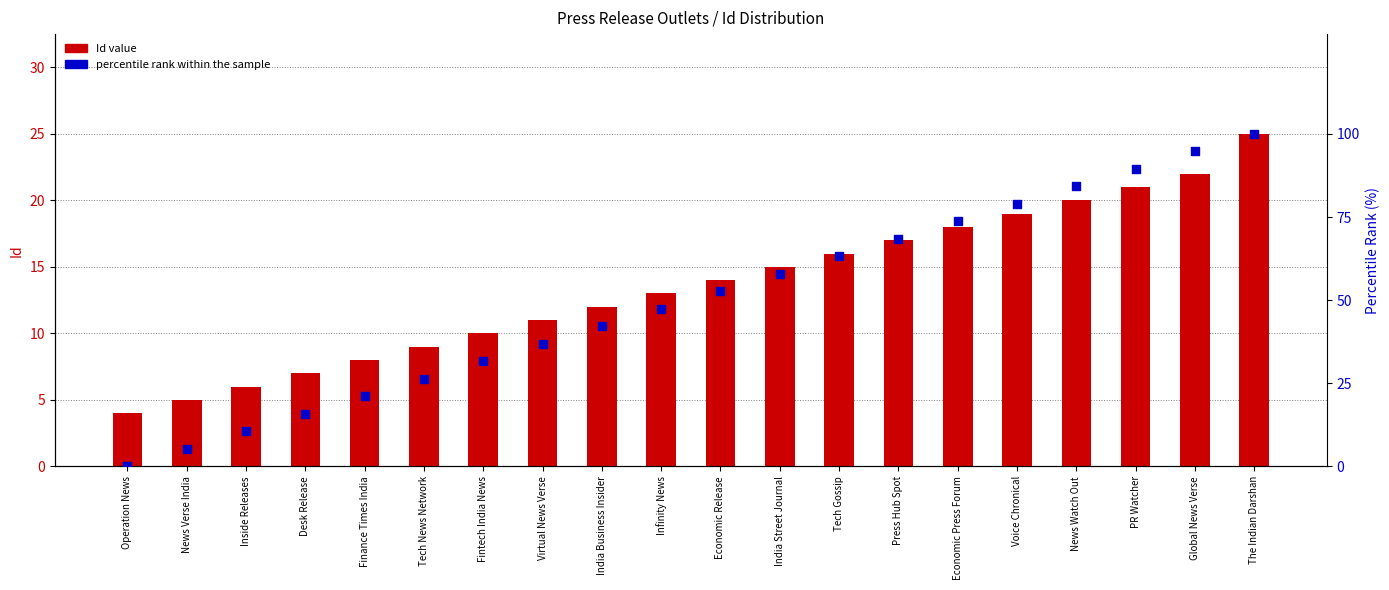

What are all the series names shown in the legend?

Id value, percentile rank within the sample